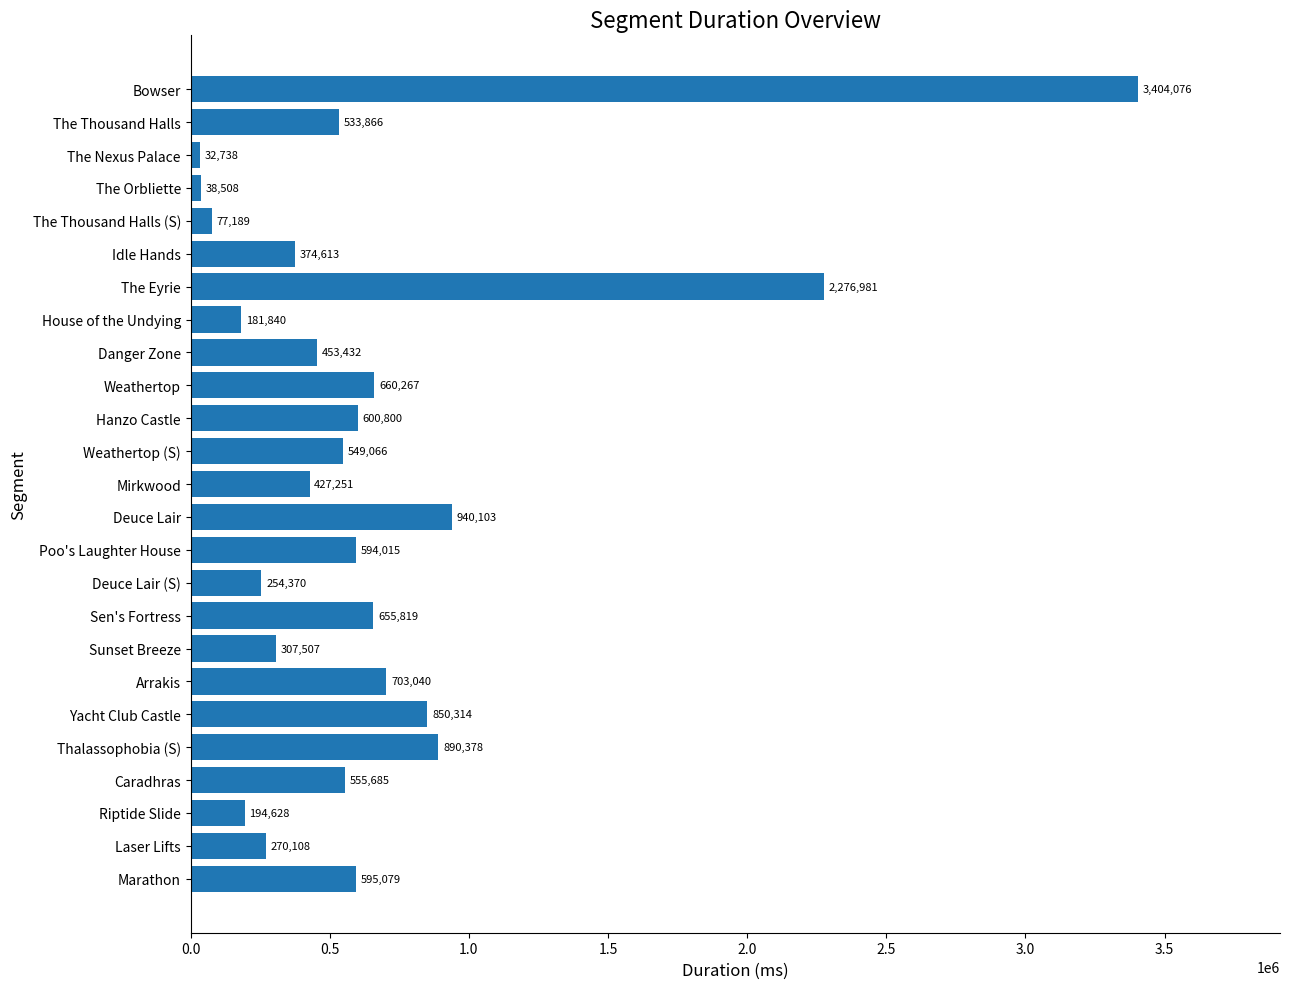

Between Sunset Breeze and House of the Undying, which is larger?

Sunset Breeze